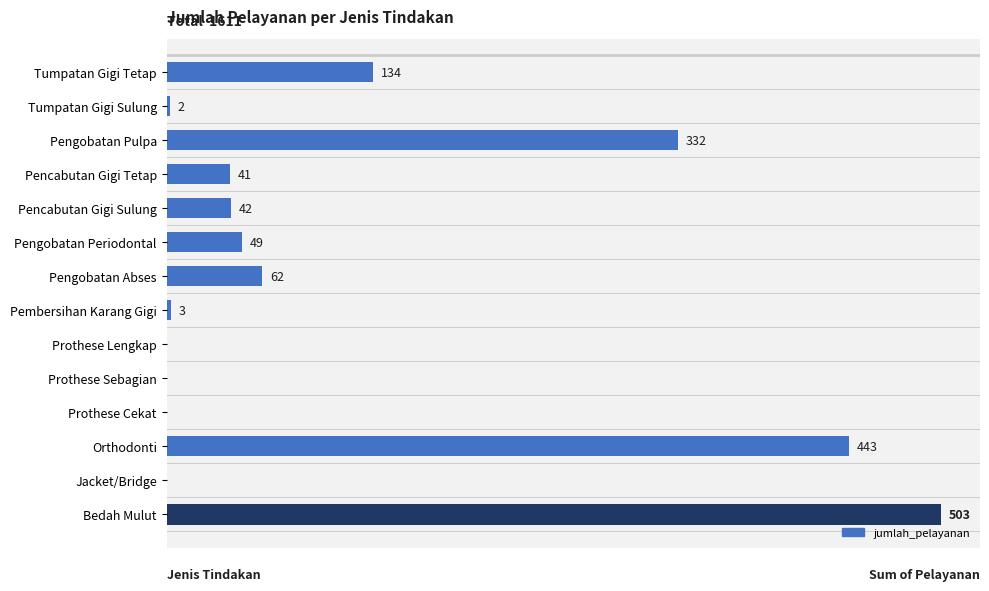

Which label corresponds to the largest value in the chart?

Bedah Mulut